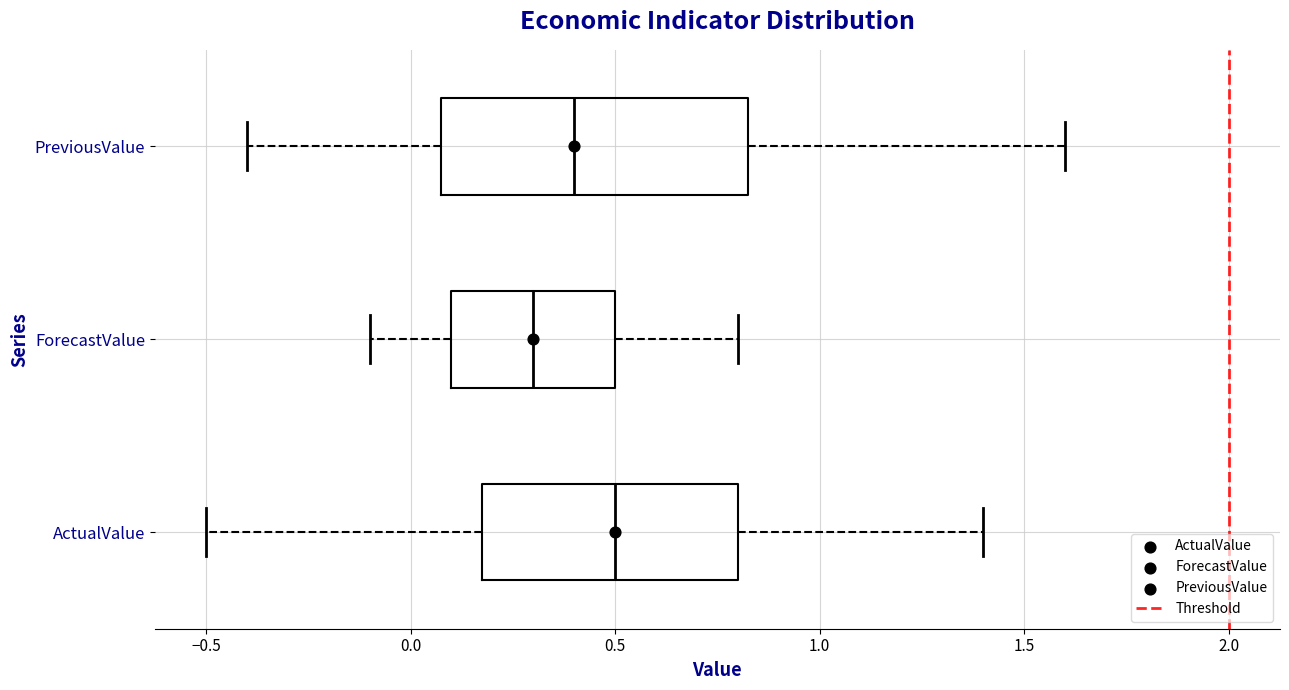

Which box's median line is the furthest to the left?

ForecastValue